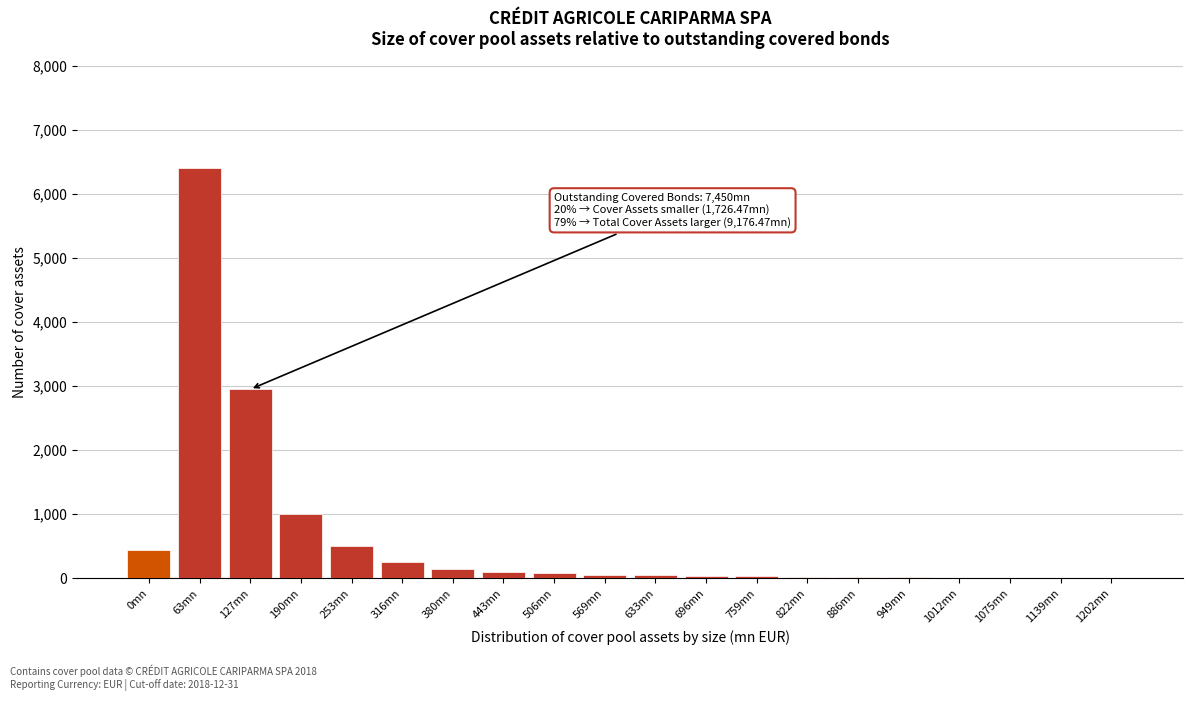

What is the sum of all values?

12156